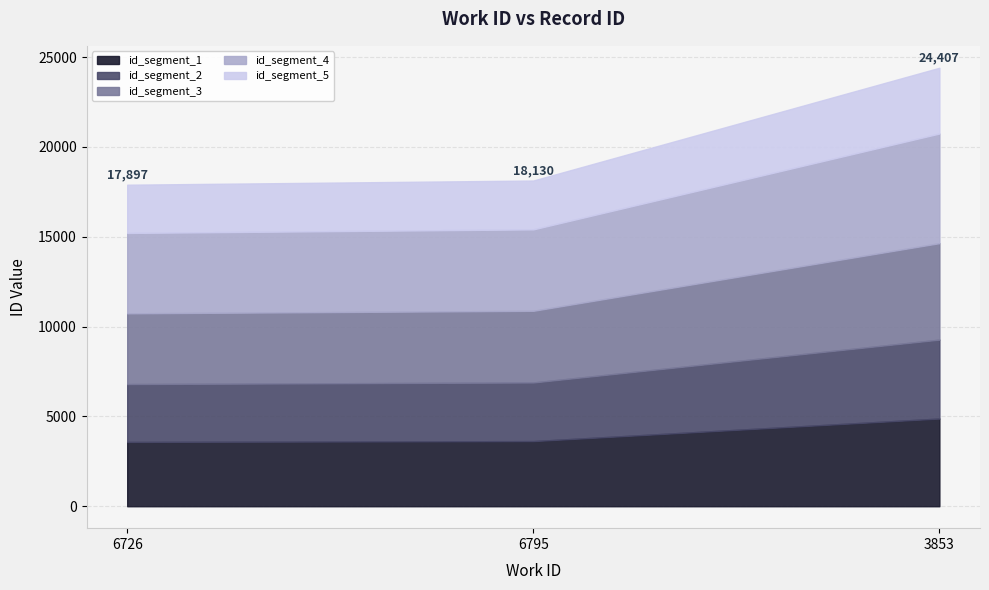

What is the approximate value at 6795?

18130